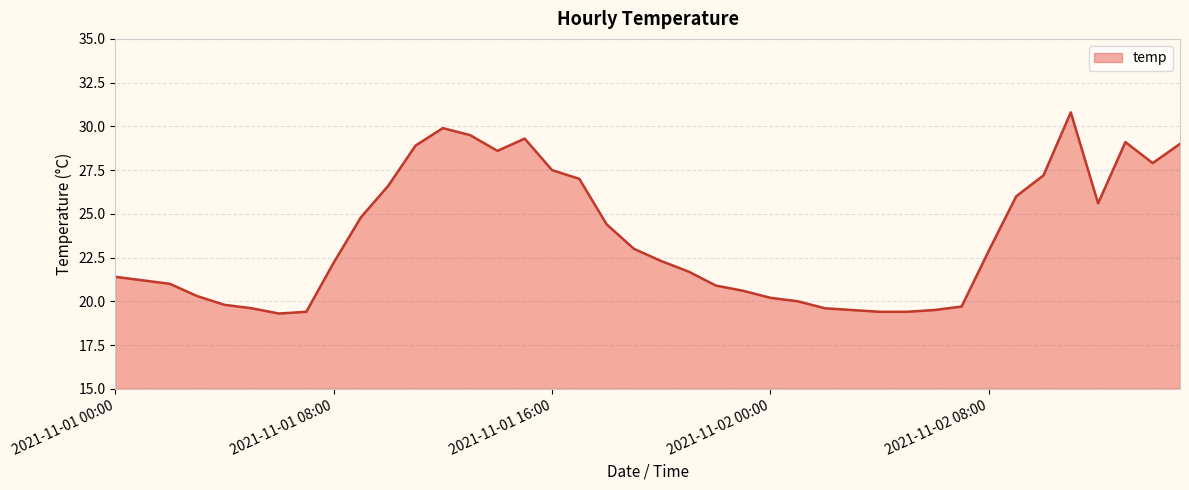

What is the smallest value displayed?

19.3